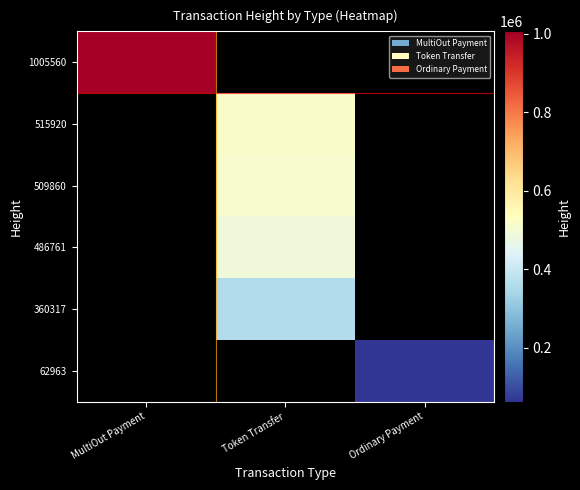

Which series has the largest total across all categories?

1005560